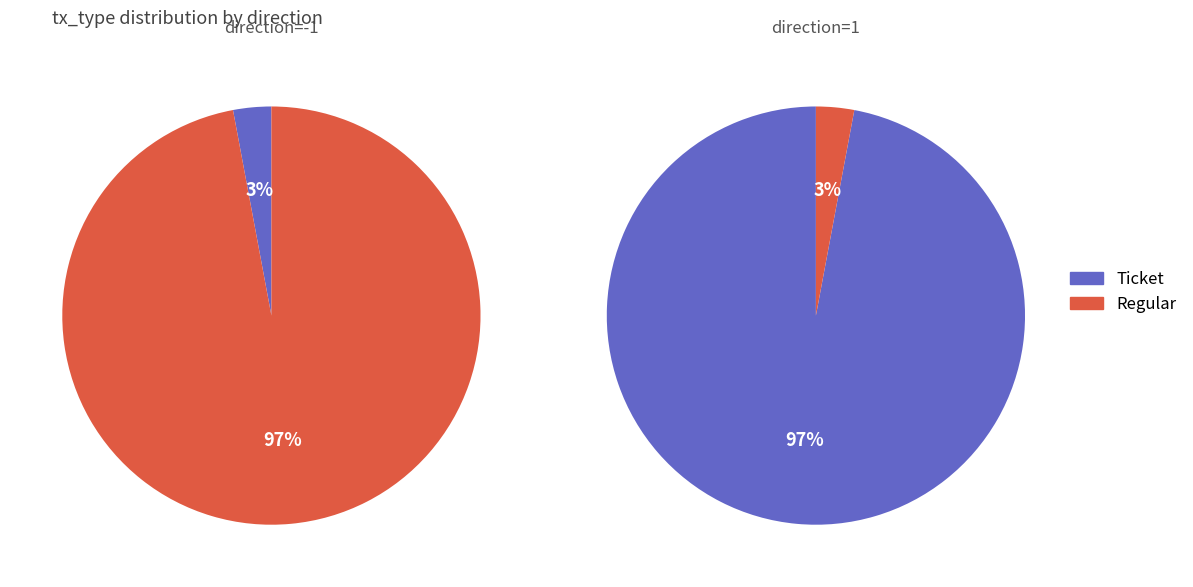

Between direction=-1 and direction=1, which is larger?

direction=1